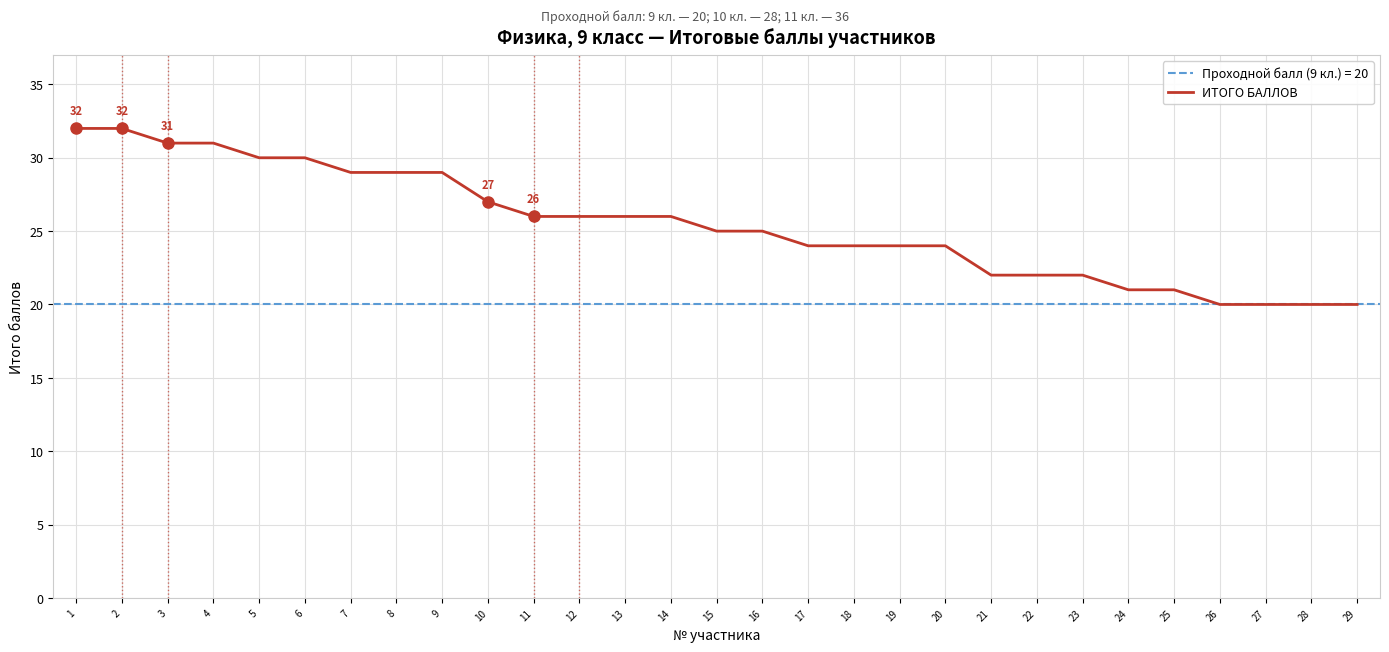

What is the value of the 22nd point from the left?

22